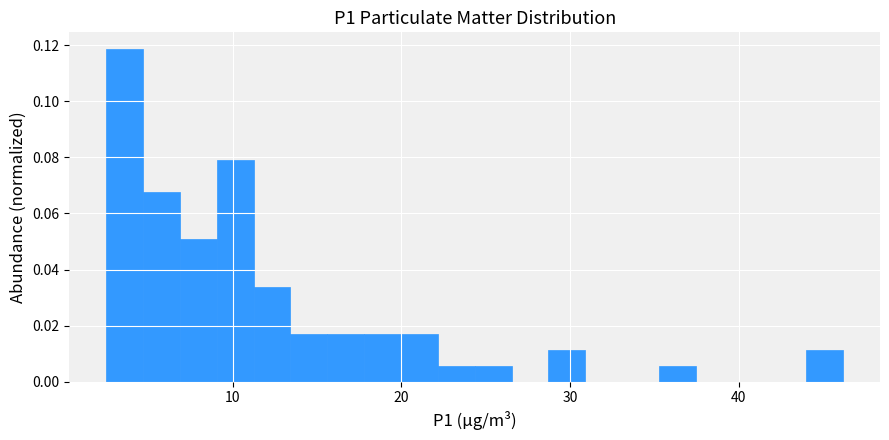

Around what value on the x-axis is the tallest bar? Give the approximate position of its centre, as read against the axis.

4